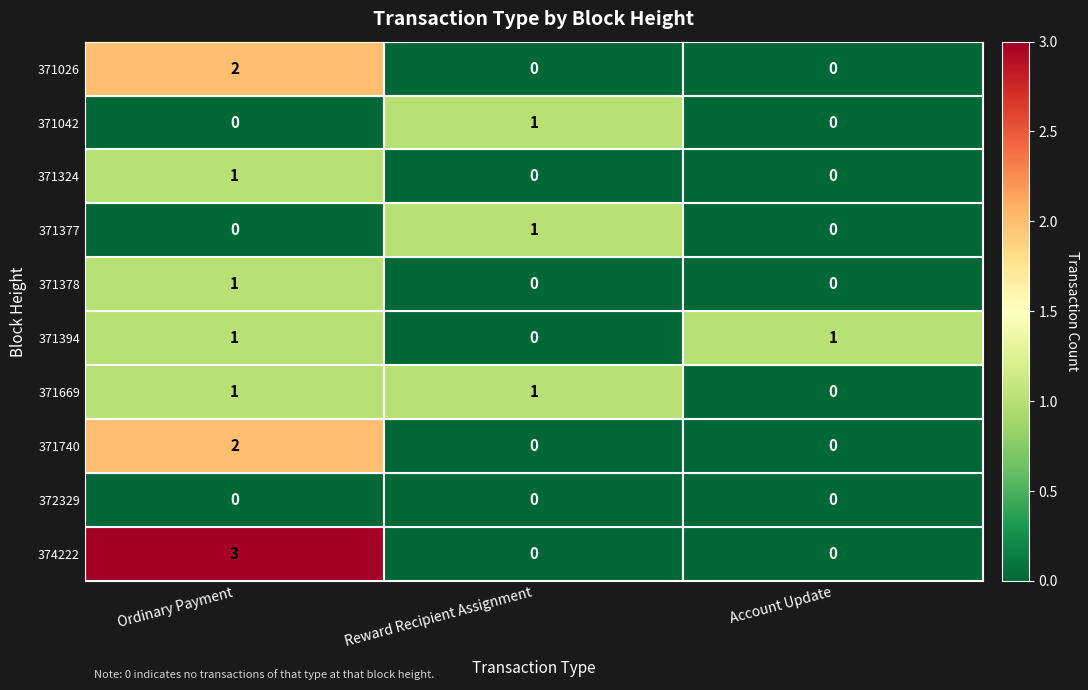

The value of 372329 at Ordinary Payment is 0. True or false?

True